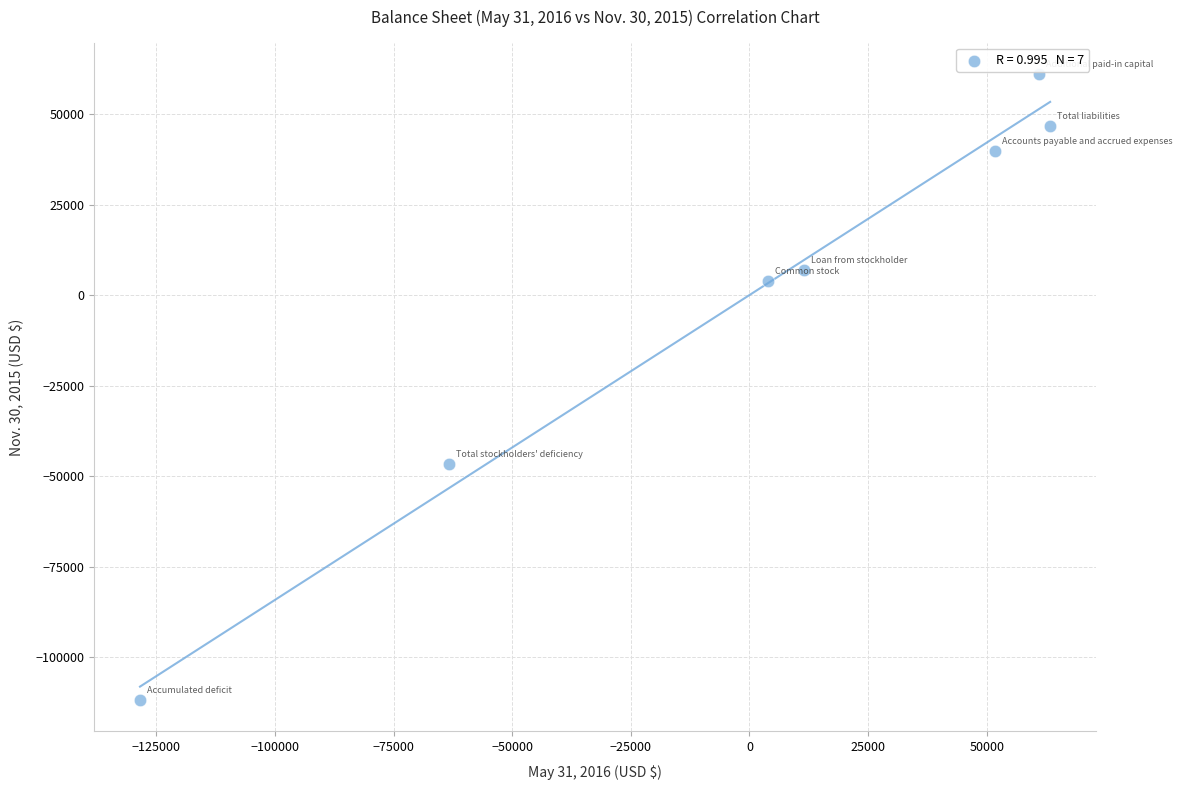

What is the range of X values (max minus min)?

191814